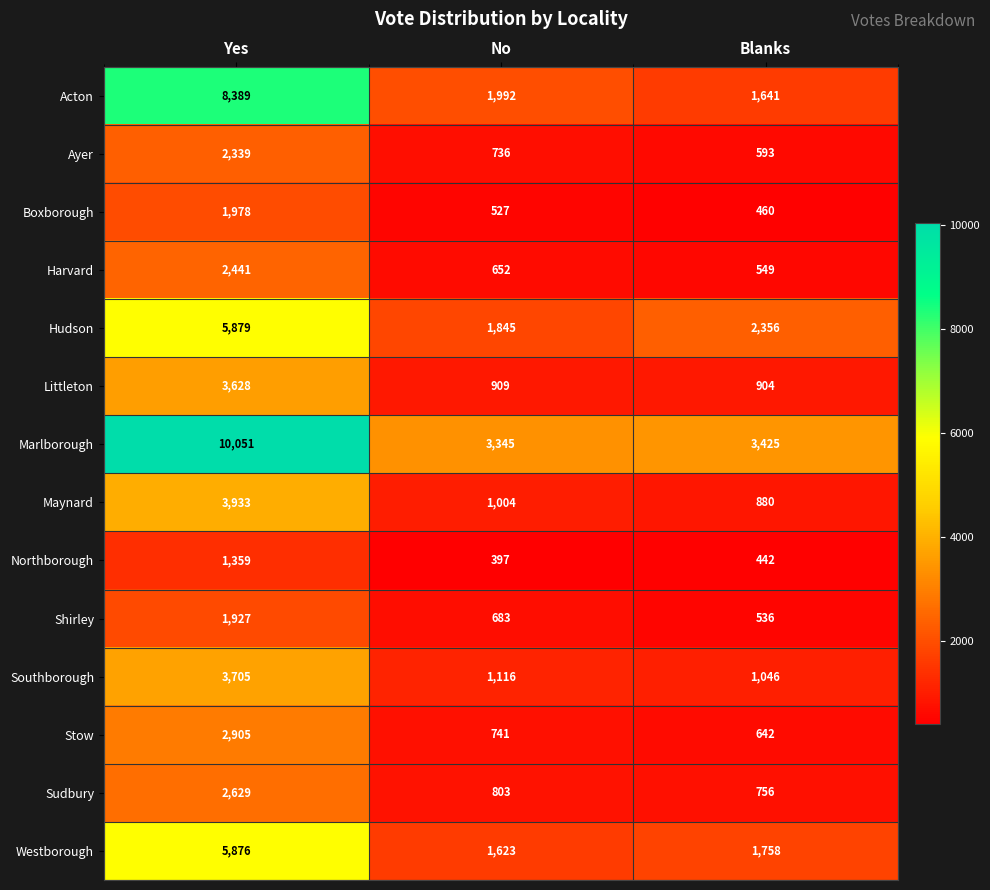

List the series in order of their peak value, lowest first.

Northborough, Shirley, Boxborough, Ayer, Harvard, Sudbury, Stow, Littleton, Southborough, Maynard, Westborough, Hudson, Acton, Marlborough